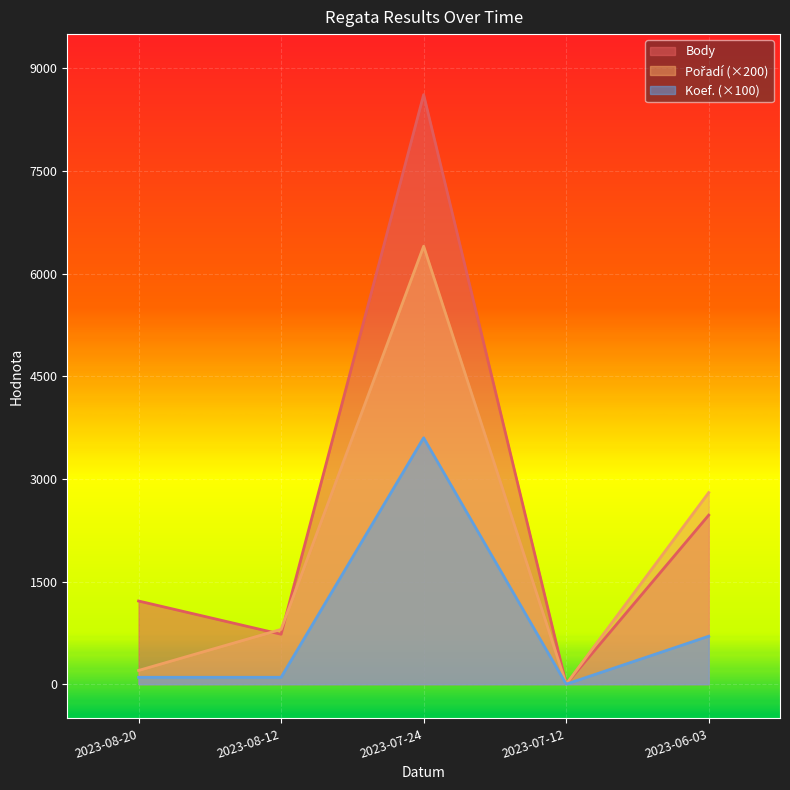

How many values in Pořadí are above zero?

4